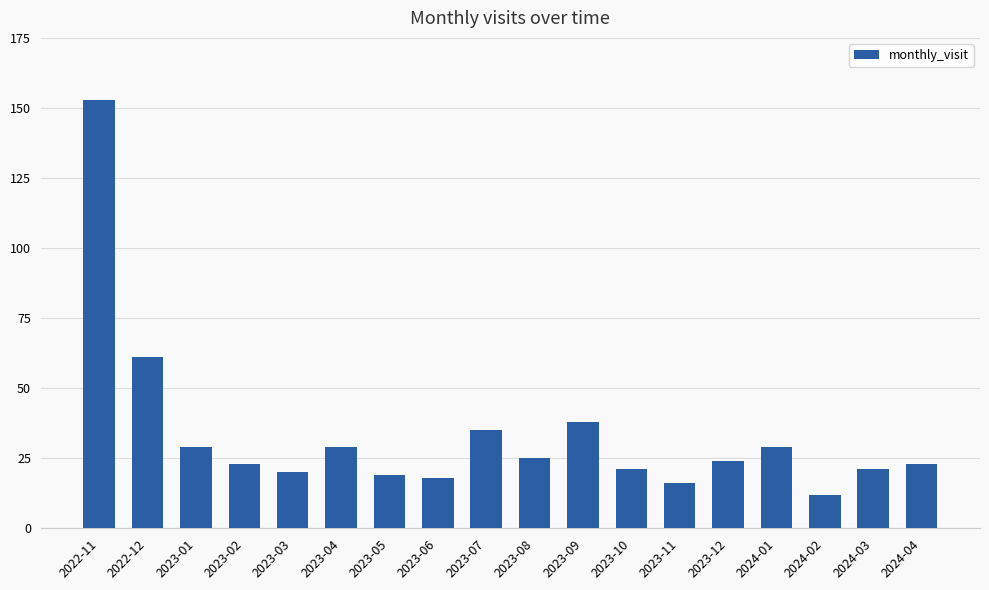

What is the sum of the values at 2022-11 and 2023-06?

171